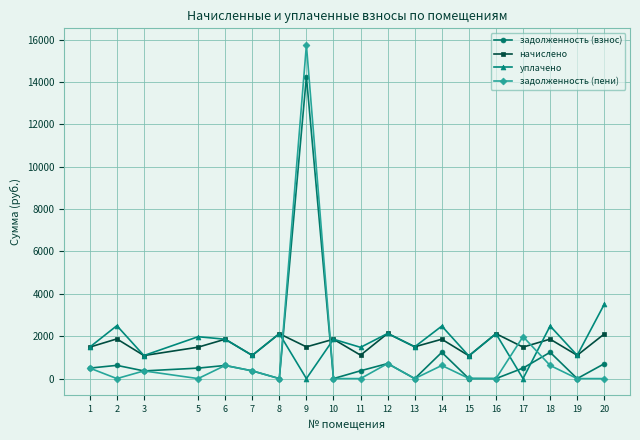

At which category is the sum across all series the highest?

9